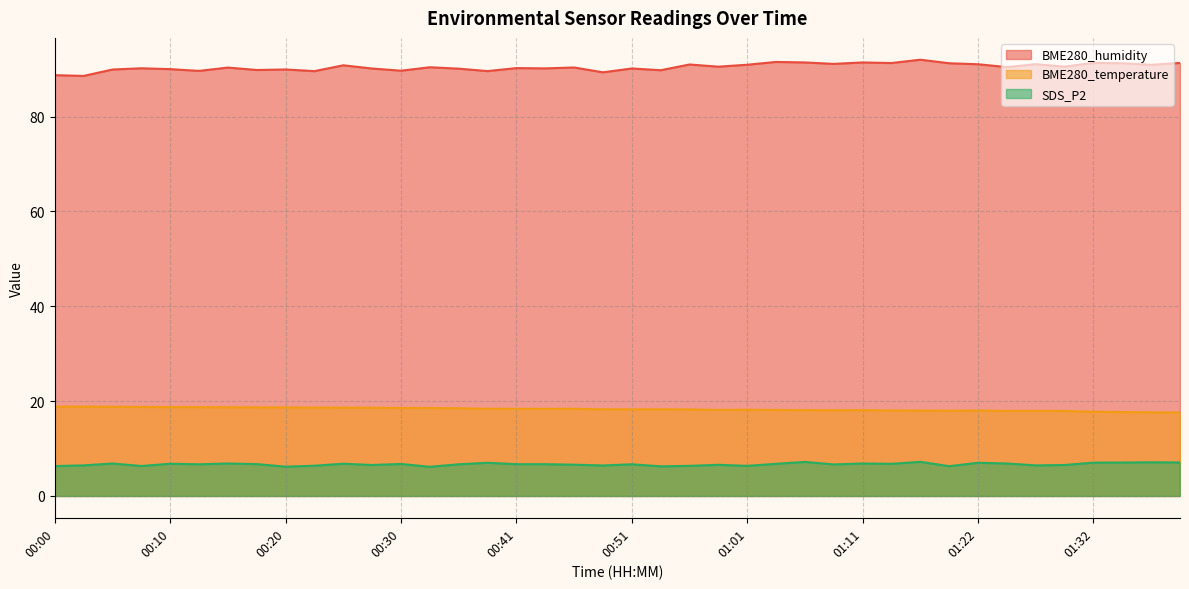

At how many categories does at least one series exceed 50?

40